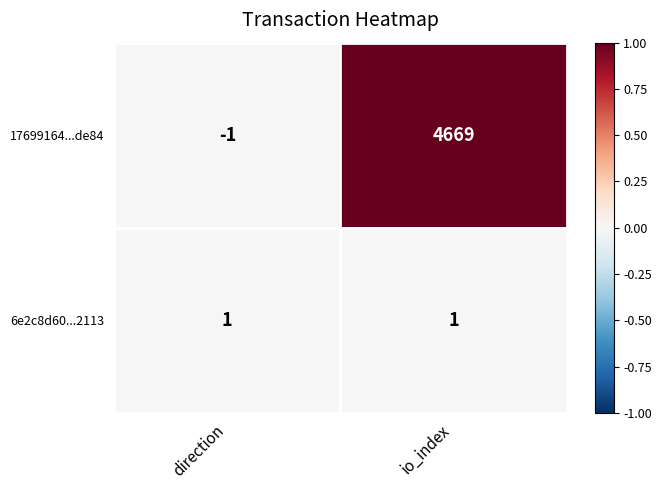

Which series has the largest range (max minus min)?

17699164...de84